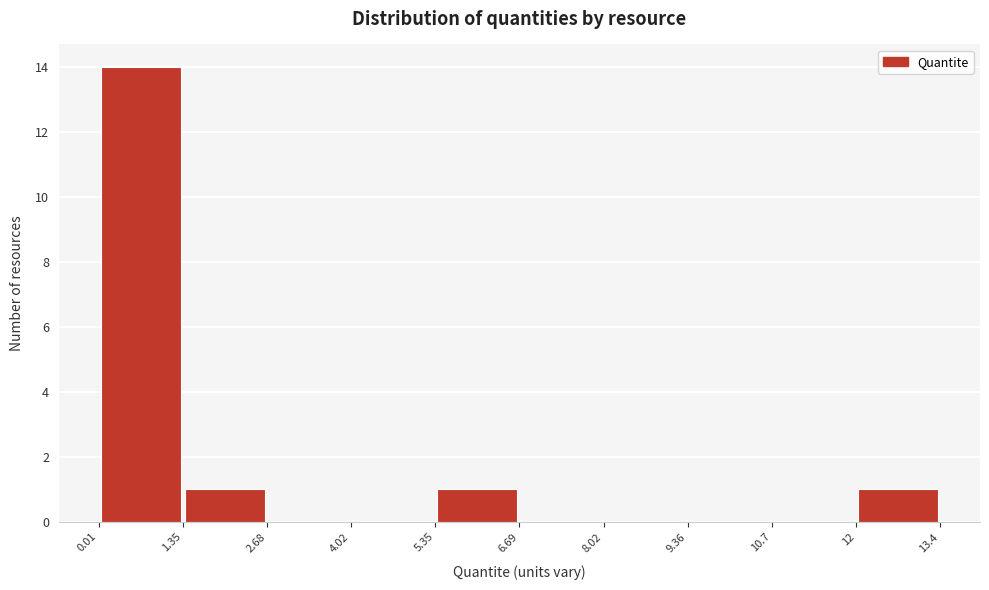

Reading left to right, list every bar in this chart as the range it spans on the x-axis followed by its height. The values are not printed on the chart, so give them approximately, as read against the axis.

0.01 to 1.35: 14
1.35 to 2.68: 1
2.68 to 4.02: 0
4.02 to 5.35: 0
5.35 to 6.69: 1
6.69 to 8.02: 0
8.02 to 9.36: 0
9.36 to 10.7: 0
10.7 to 12: 0
12 to 13.4: 1